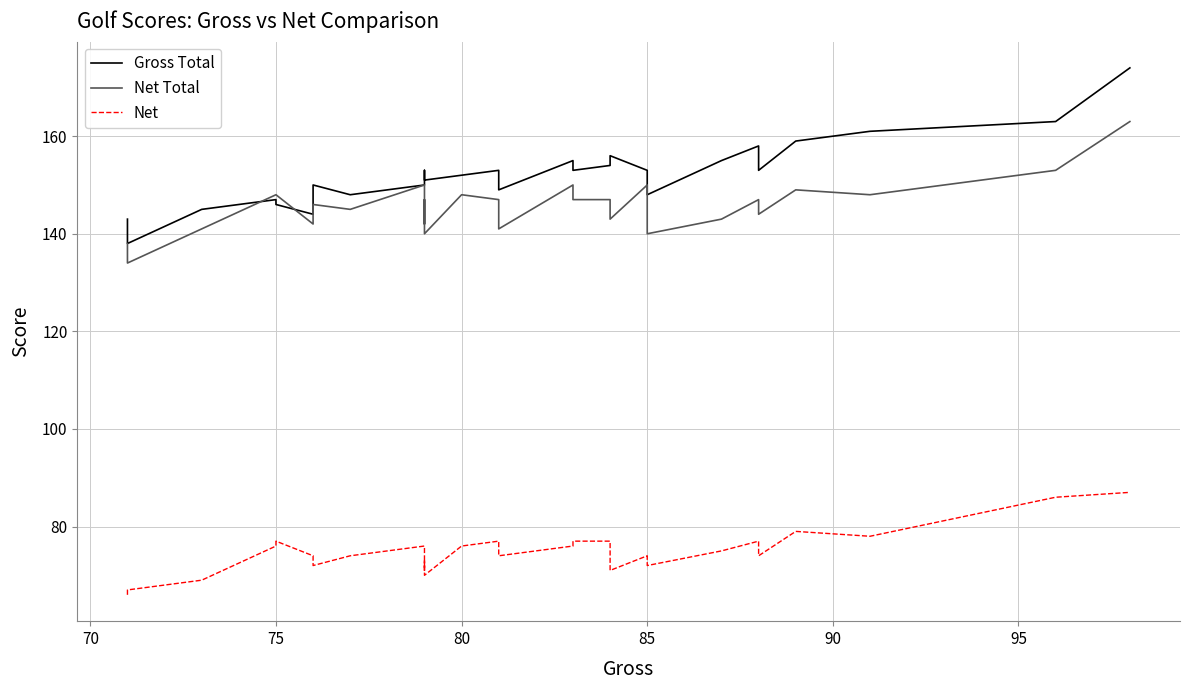

True or false: Net and Gross Total cross at least once.

False